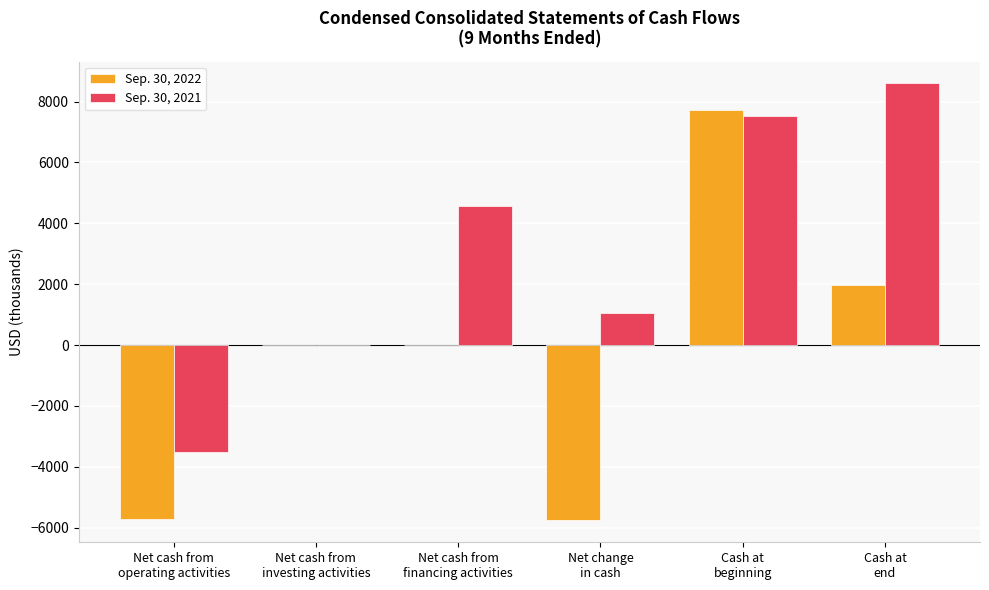

What is the difference between the Sep. 30, 2021 values at Net cash from
investing activities and Net cash from
operating activities?

3501